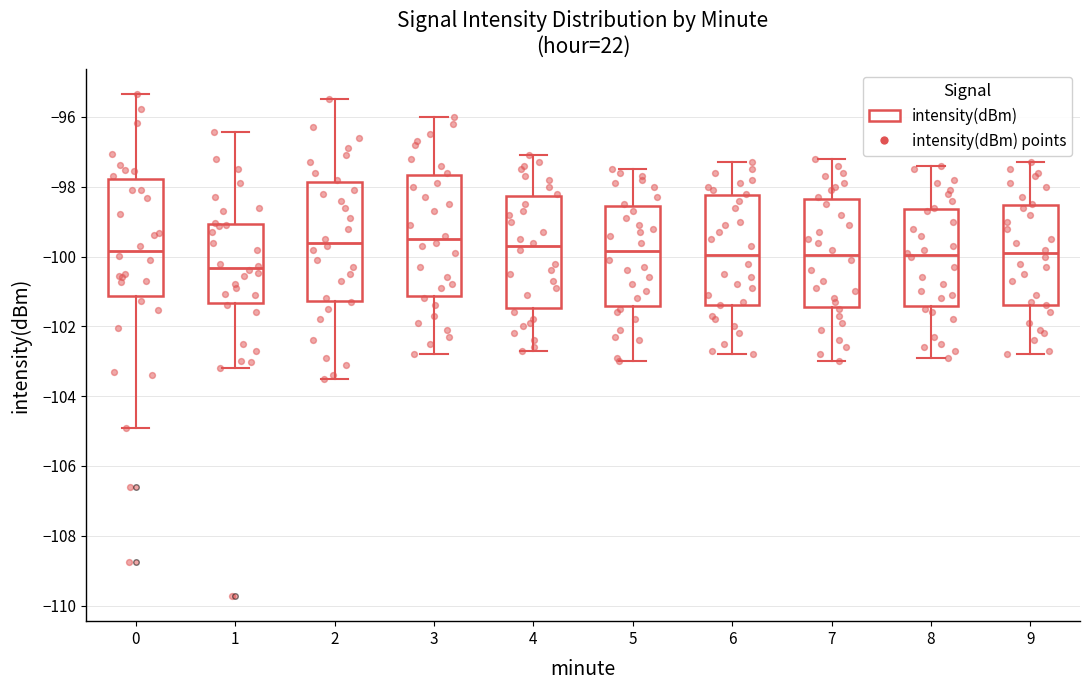

Reading left to right, transcribe this box plot: for each box, give where its median line is, the range the box spans, and where its two whiskers end, as read against the y-axis. The values are not printed on the chart, so give them approximately, as read against the axis.

0: median -99.8, box -101.2 to -97.8, whiskers -105.0 to -95.4
1: median -100.4, box -101.4 to -99.0, whiskers -103.2 to -96.4
2: median -99.6, box -101.2 to -97.8, whiskers -103.4 to -95.4
3: median -99.4, box -101.2 to -97.6, whiskers -102.8 to -96.0
4: median -99.6, box -101.4 to -98.2, whiskers -102.6 to -97.0
5: median -99.8, box -101.4 to -98.6, whiskers -103.0 to -97.4
6: median -100.0, box -101.4 to -98.2, whiskers -102.8 to -97.2
7: median -100.0, box -101.4 to -98.4, whiskers -103.0 to -97.2
8: median -100.0, box -101.4 to -98.6, whiskers -102.8 to -97.4
9: median -99.8, box -101.4 to -98.6, whiskers -102.8 to -97.2